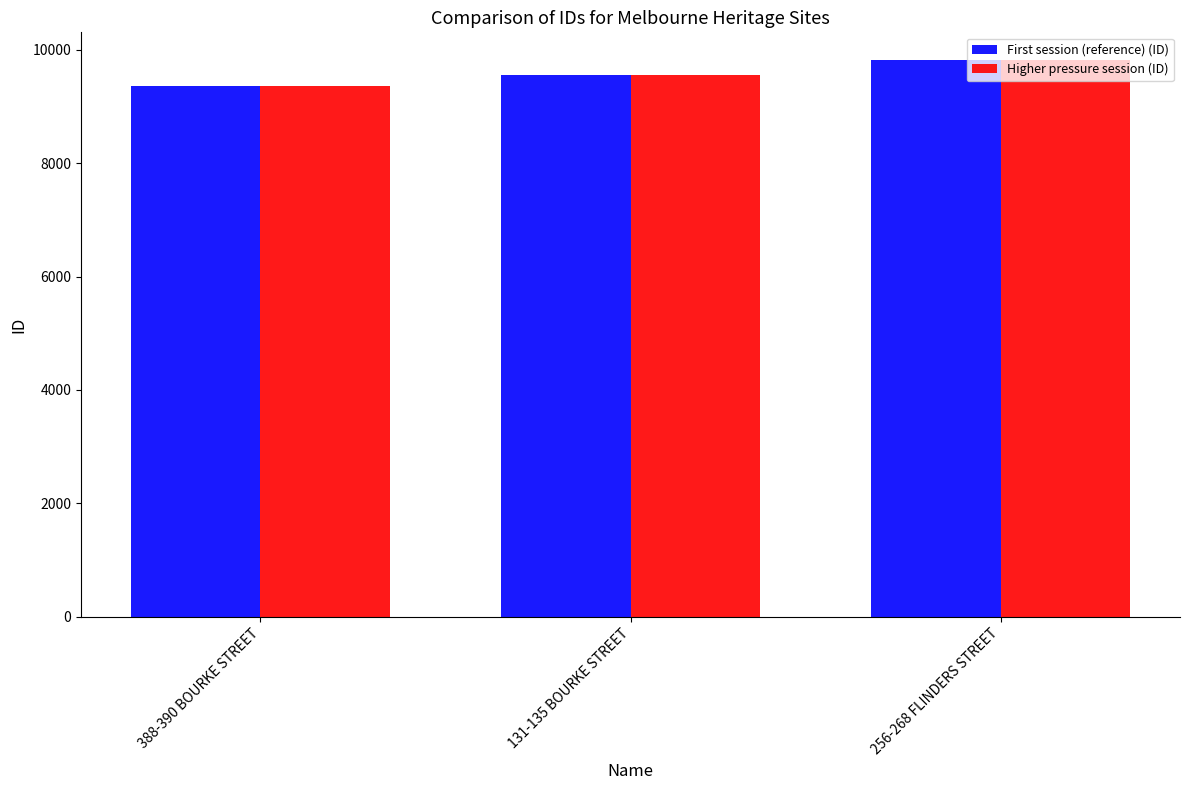

How many First session (reference) (ID) values are between 9352 and 9816?

3